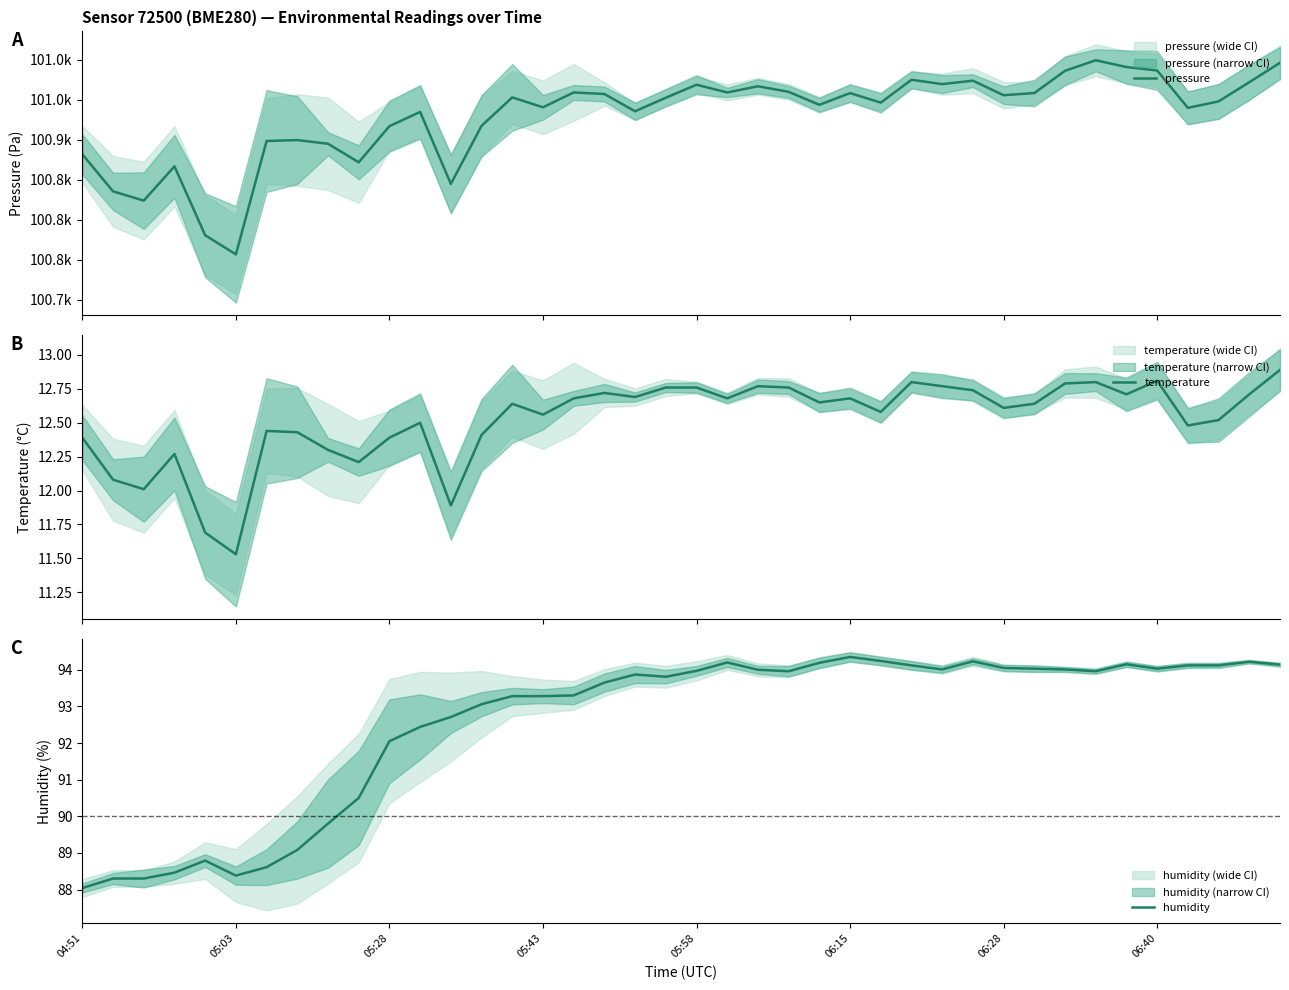

At which category does the chart reach its peak across all series?

33